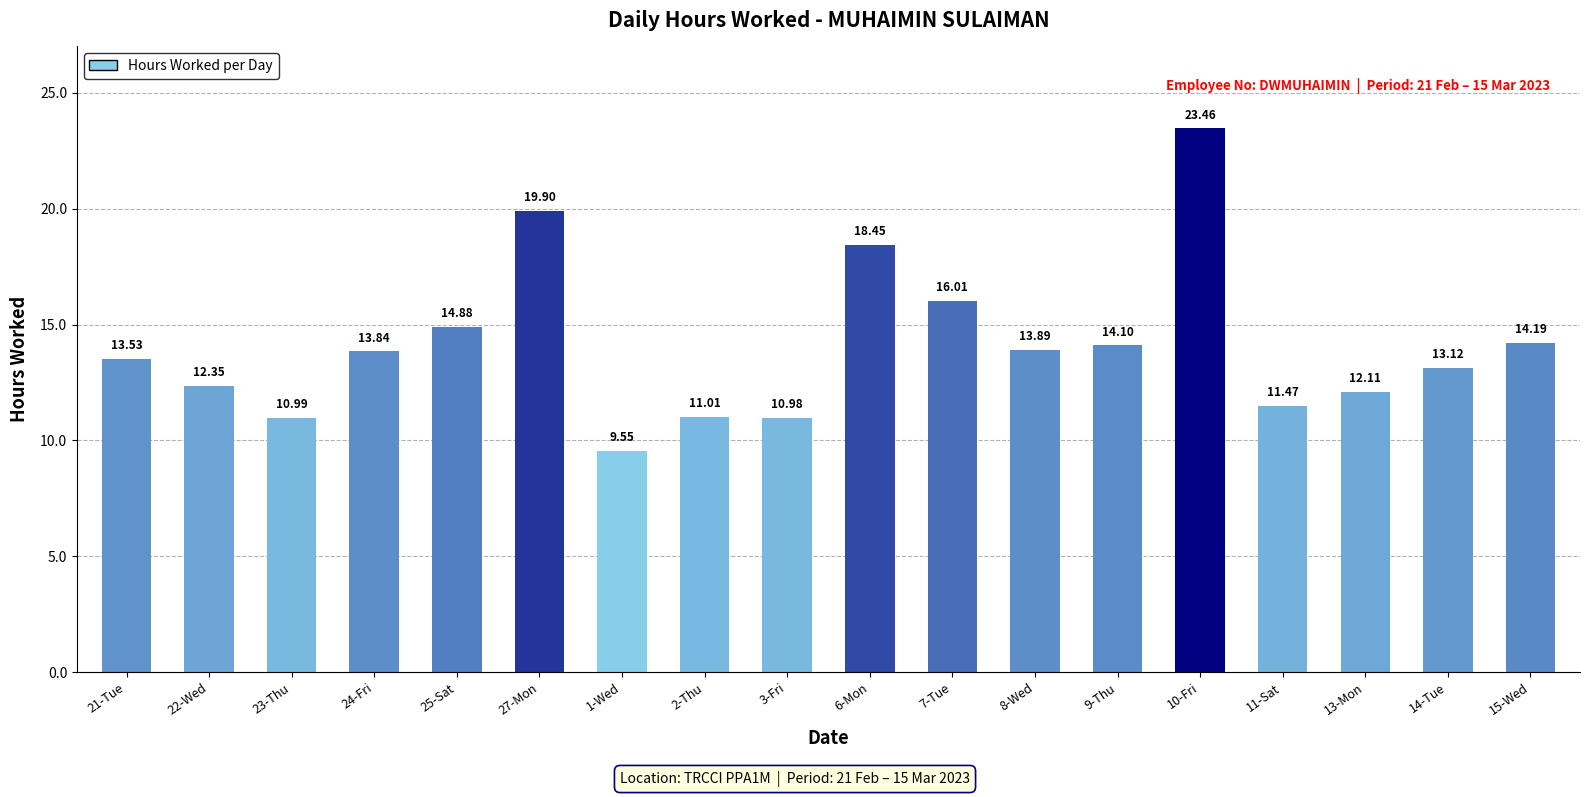

What is the change in value from 6-Mon to 10-Fri?

+5.0